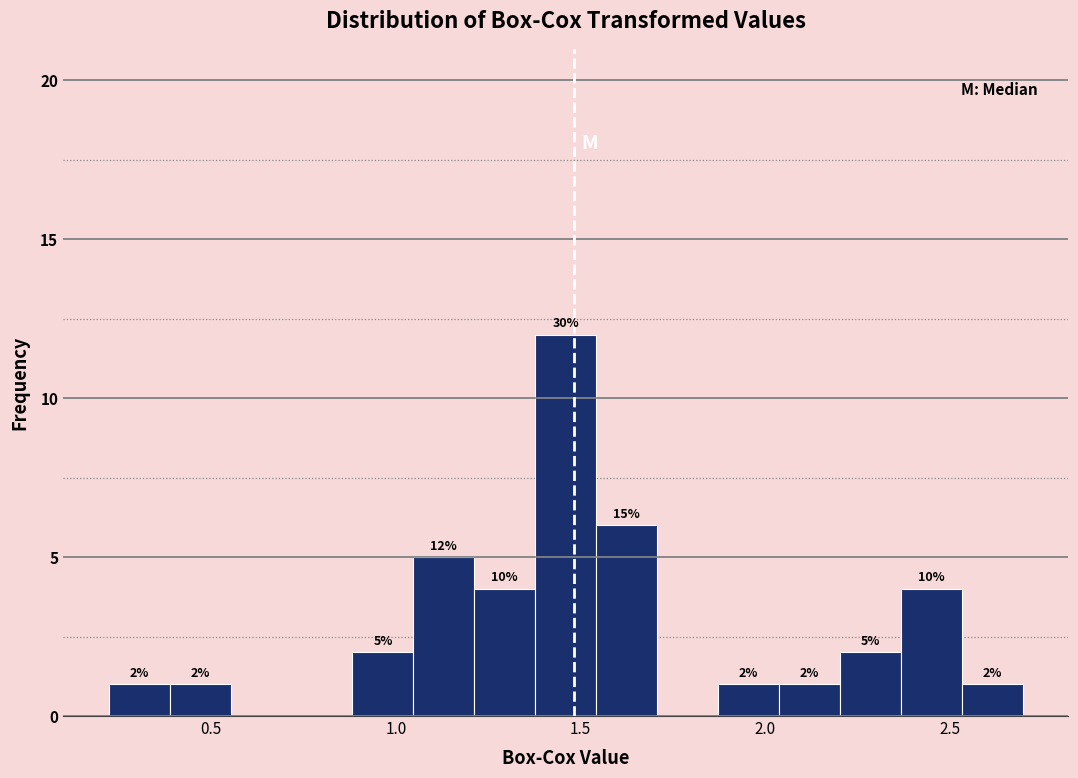

Read against the x-axis, roughly where is the centre of the tallest bar?

1.45